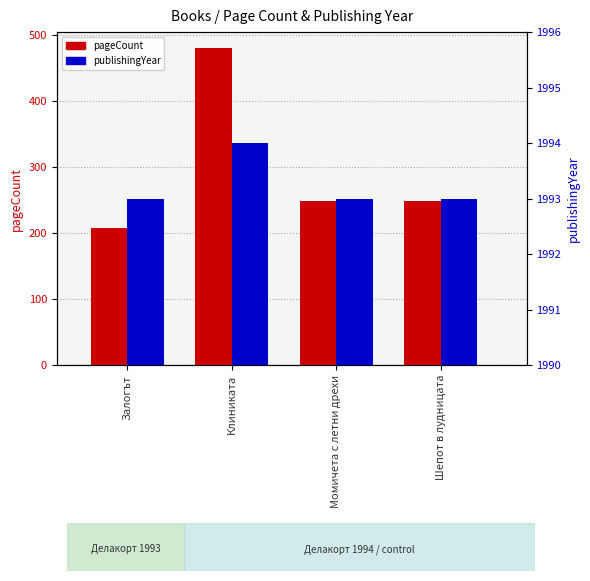

How many bars are there in each group?

2